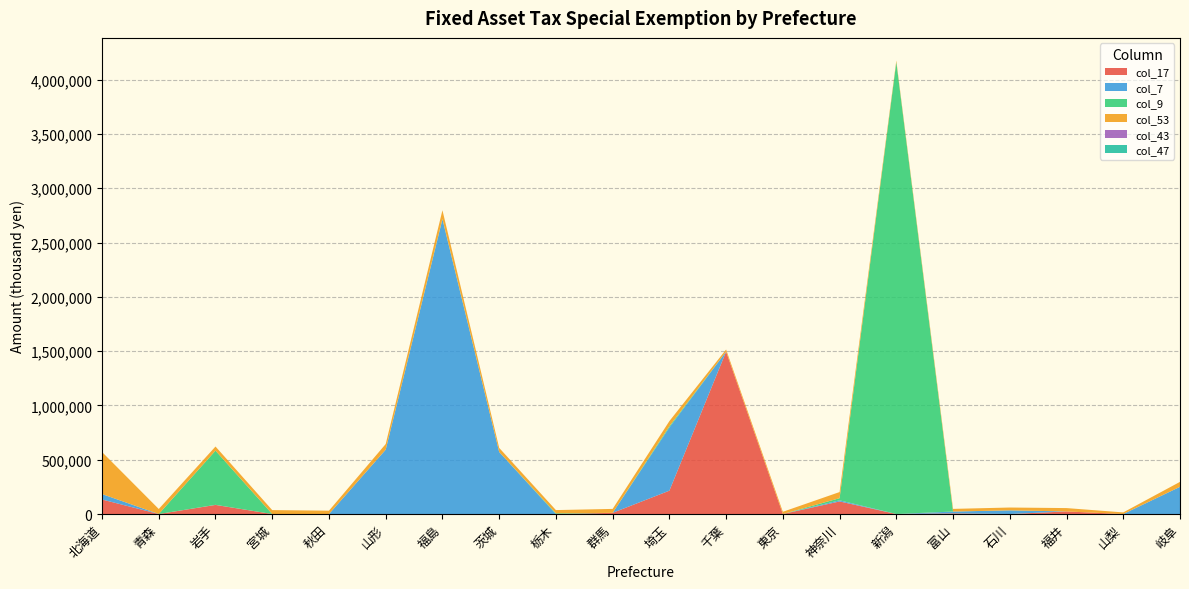

Reading left to right, what are all the values shown in this chart?

col_17: 133614	0	83748	0	0	0	0	0	0	10835	214993	1495467	0	115718	0	5882	0	23726	0	0
col_7: 50074	0	908	0	0	592884	2713891	571463	0	0	582104	0	38	10424	0	16850	33700	0	0	250492
col_9: 0	0	499000	0	0	0	3663	0	6304	0	11299	0	0	19457	4162144	0	0	0	0	0
col_53: 387294	46297	37869	36006	30768	51660	79811	37723	29902	36179	47232	19389	20490	56734	13636	24496	26076	30909	14823	45637
col_43: 0	0	0	0	0	0	0	0	0	0	0	0	0	0	0	0	0	0	0	0
col_47: 0	0	0	0	0	0	0	0	0	0	0	0	0	0	0	0	0	0	0	0